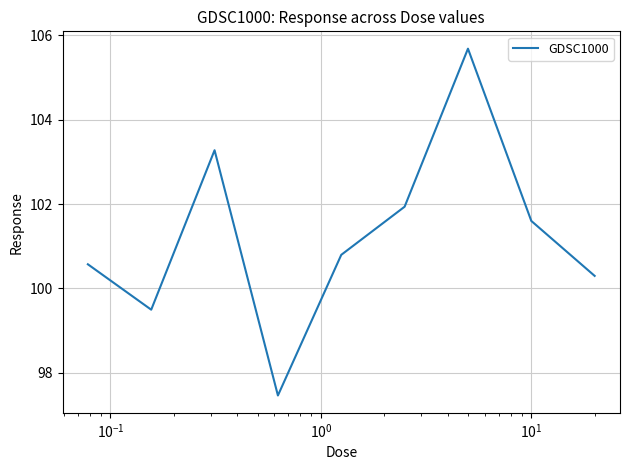

Is this an area chart (filled region under the line)?

No